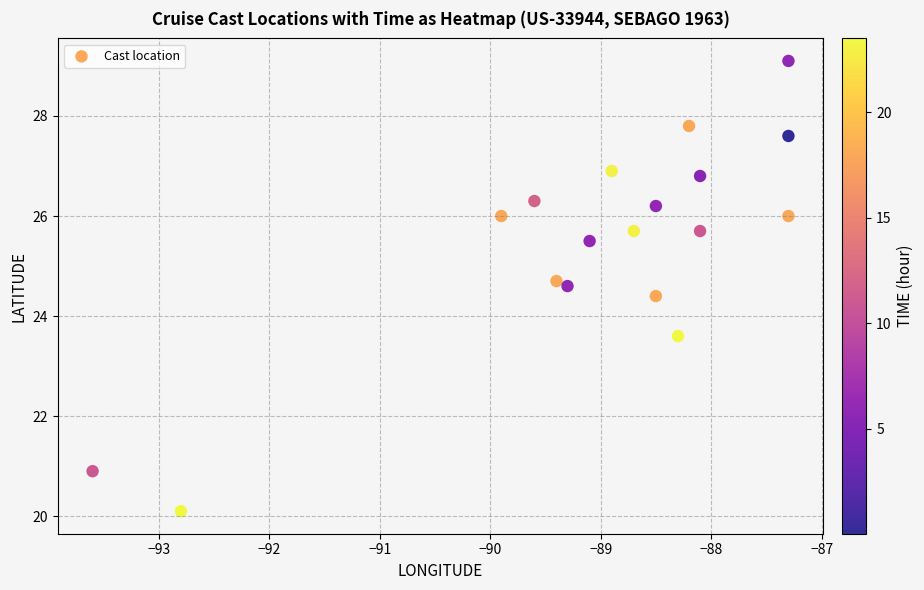

What is the range of X values (max minus min)?

6.3